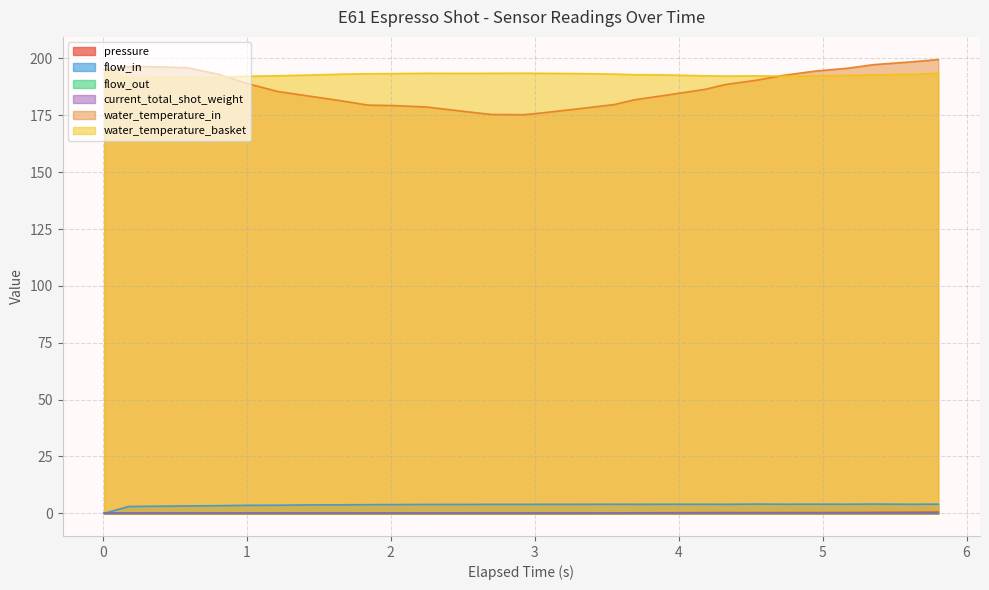

At which category is the sum across all series the highest?

5.804